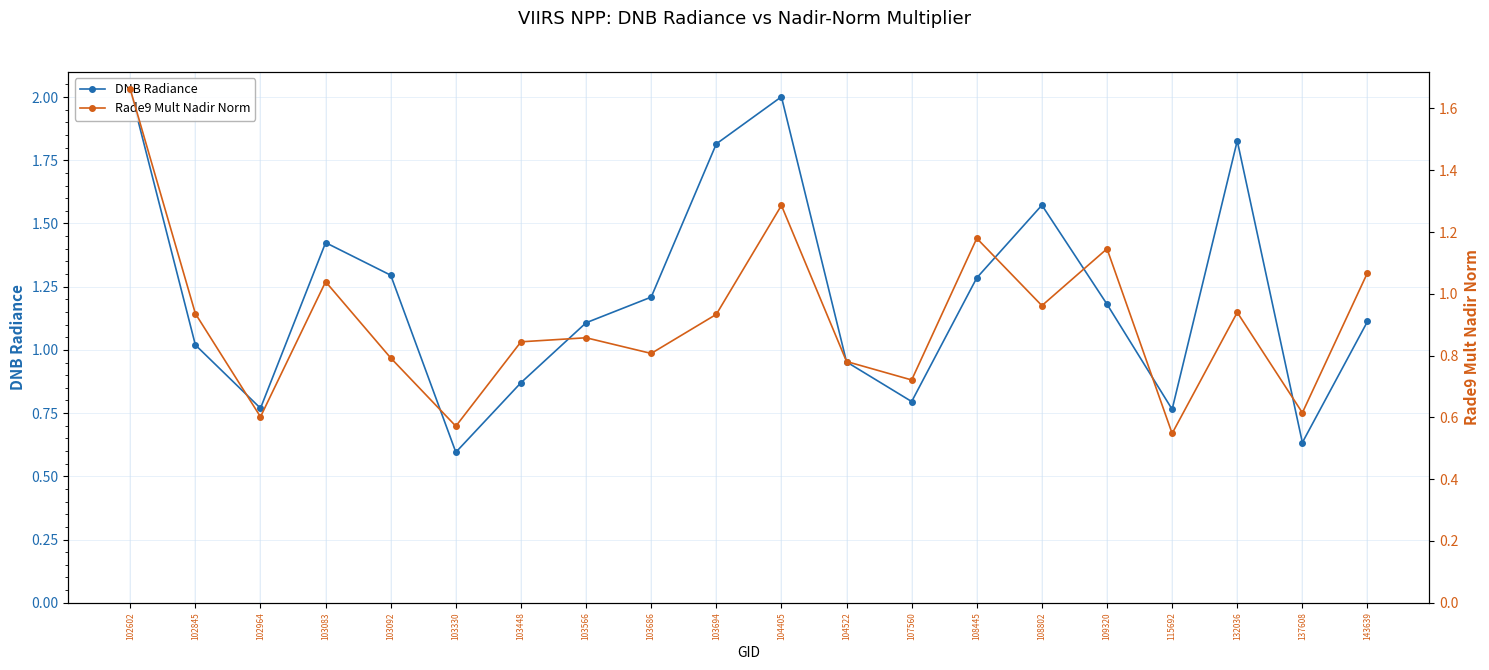

What is the value of the Rade9 Mult Nadir Norm point at the 13th from the left?

0.7